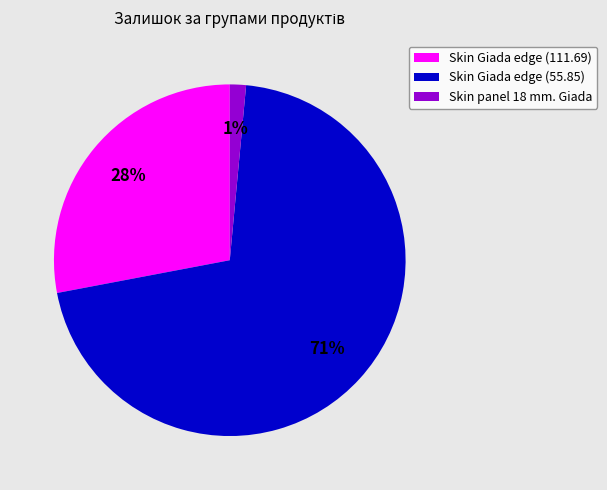

To the nearest percent, what percentage of the pie is Skin Giada edge (111.69)?

28%